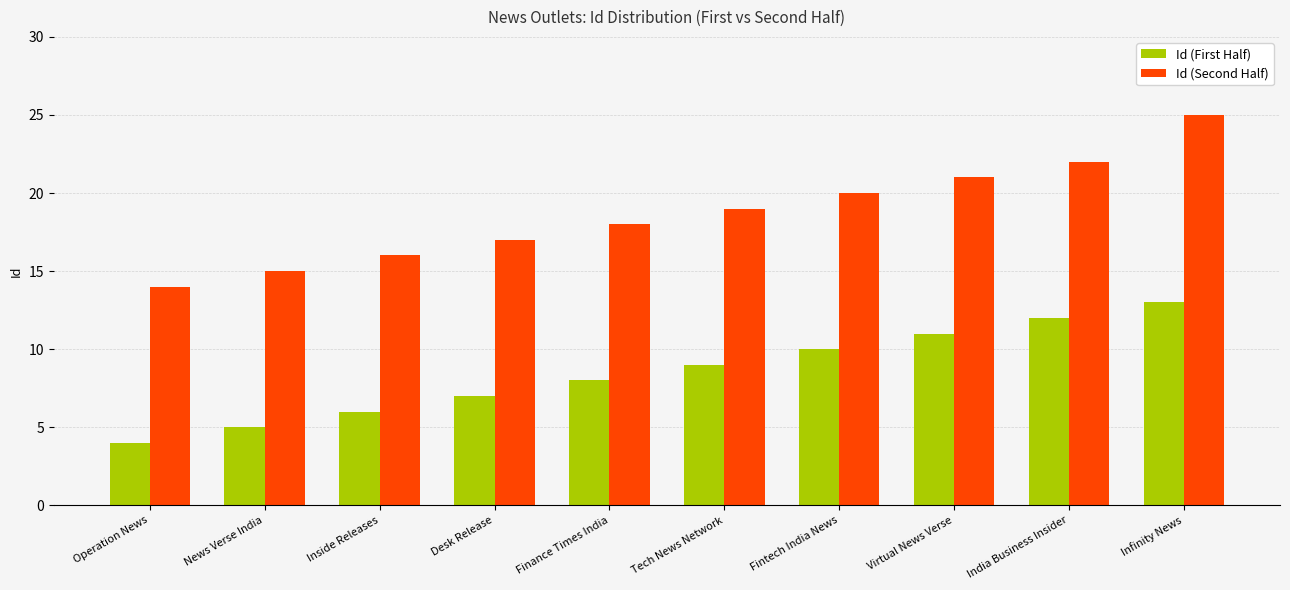

Are the bars horizontal?

No